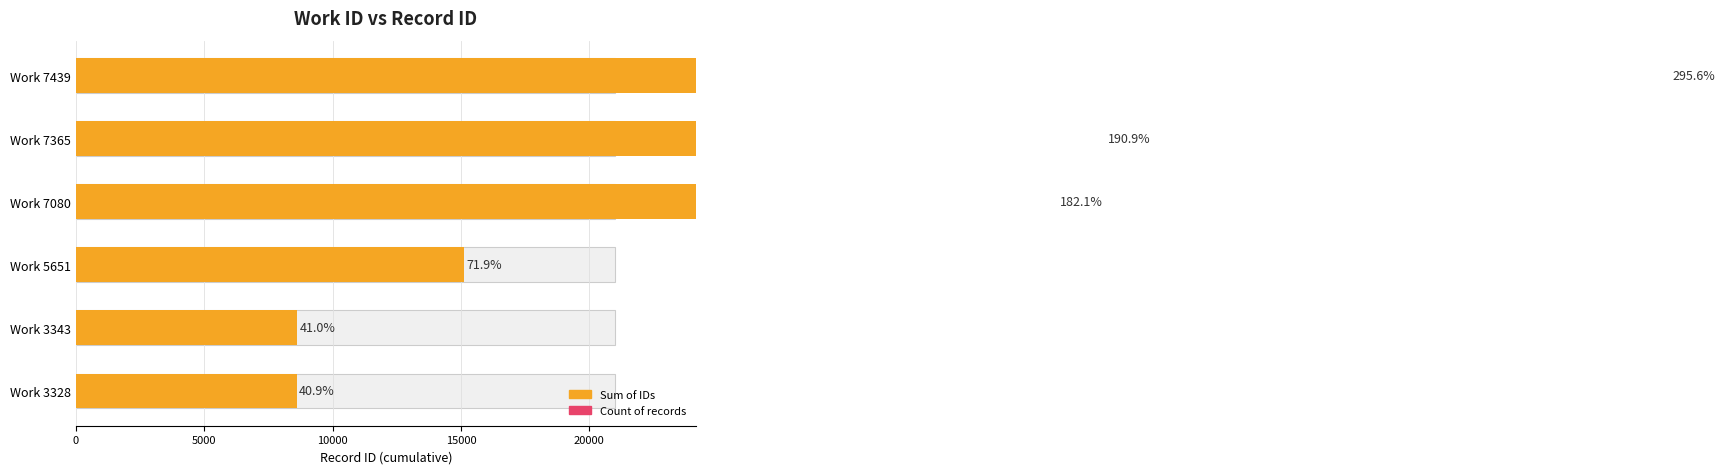

What is the sum of all Sum of IDs values?

172730